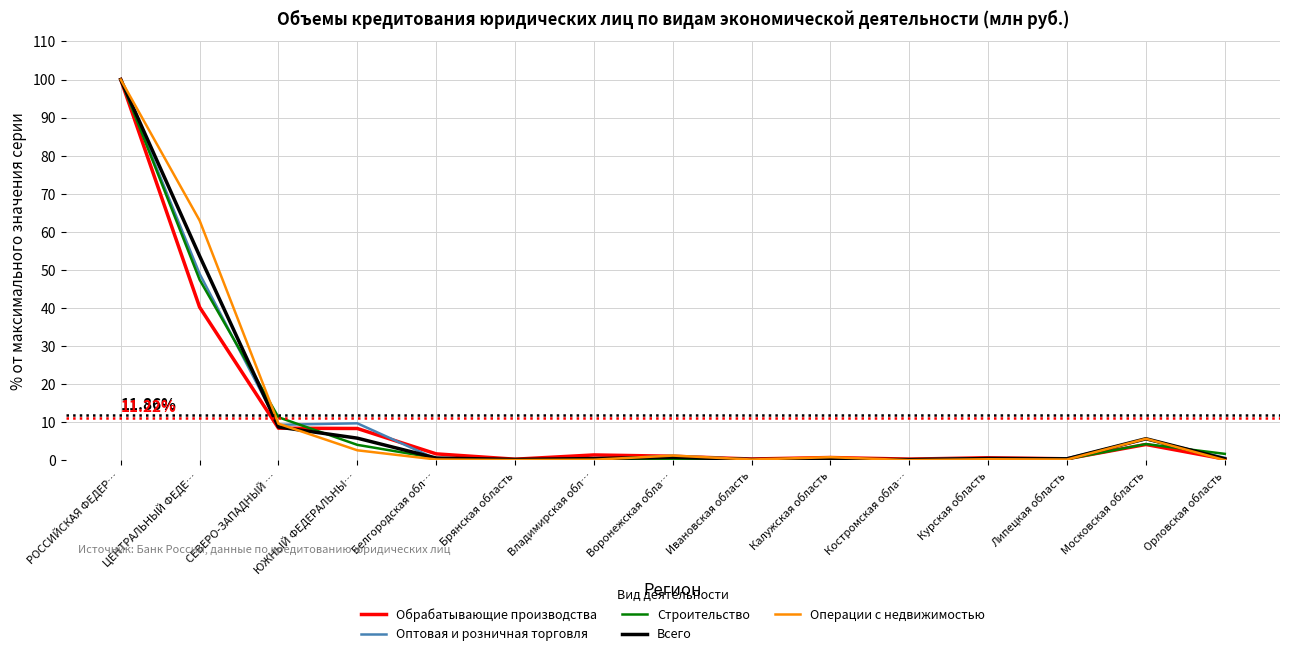

Which series changed the most between ЦЕНТРАЛЬНЫЙ ФЕДЕ… and Ивановская область?

Операции с недвижимостью